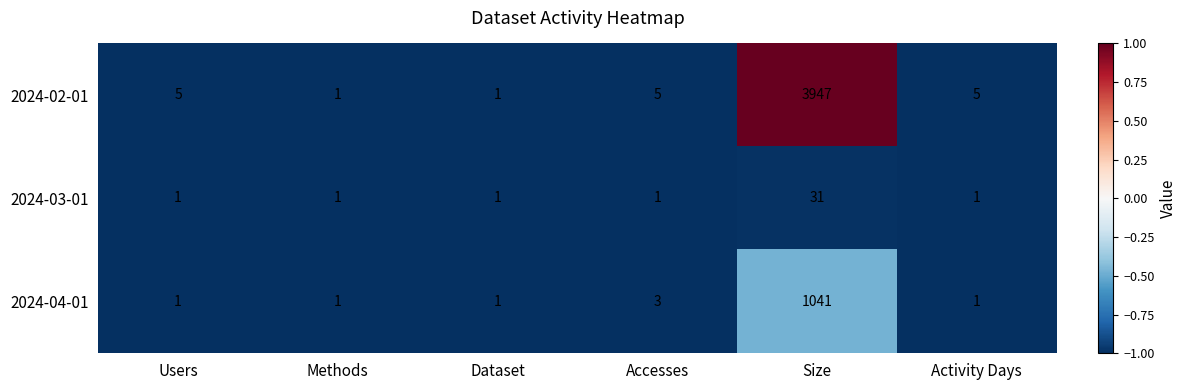

What is the sum of all 2024-02-01 values?

3964